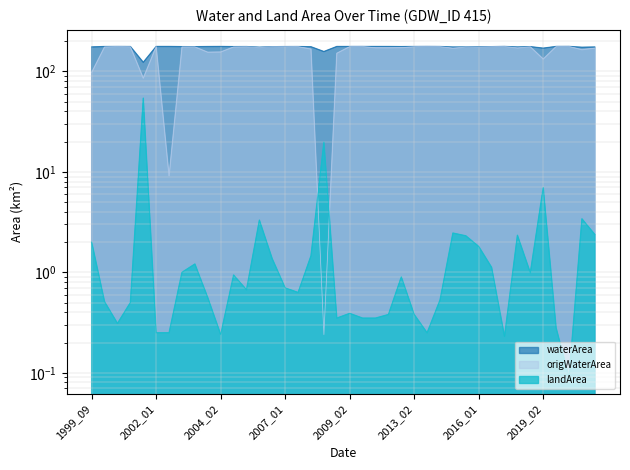

Reading left to right, list all the values displayed in this chart.

waterArea: 1999_09=175.5	2000_01=177.2	2000_02=177.4	2001_01=177.2	2001_02=123.4	2002_01=177.4	2002_02=177.4	2003_01=176.7	2003_02=176.5	2004_01=177.1	2004_02=177.4	2005_01=176.8	2005_02=177.0	2006_01=174.4	2006_02=176.3	2007_01=177.0	2007_02=177.1	2008_01=176.2	2008_02=157.9	2009_01=177.3	2009_02=177.3	2010_02=177.3	2011_01=177.3	2011_02=177.3	2012_02=176.8	2013_02=177.3	2014_01=177.4	2014_02=177.2	2015_02=175.2	2015_12=175.4	2016_01=175.9	2016_02=176.6	2017_02=177.5	2018_02=175.4	2019_01=176.7	2019_02=170.7	2020_01=177.4	2020_02=177.6	2021_01=174.3	2021_12=175.3
origWaterArea: 1999_09=97.9	2000_01=175.8	2000_02=177.0	2001_01=176.3	2001_02=85.8	2002_01=177.1	2002_02=9.1	2003_01=175.5	2003_02=175.7	2004_01=155.5	2004_02=156.4	2005_01=175.5	2005_02=176.2	2006_01=173.3	2006_02=176.2	2007_01=176.4	2007_02=176.8	2008_01=167.3	2008_02=0.2	2009_01=151.8	2009_02=177.0	2010_02=177.3	2011_01=172.3	2011_02=172.3	2012_02=172.8	2013_02=176.5	2014_01=177.4	2014_02=176.8	2015_02=170.6	2015_12=175.1	2016_01=174.8	2016_02=176.4	2017_02=177.4	2018_02=171.7	2019_01=176.2	2019_02=133.1	2020_01=177.2	2020_02=177.6	2021_01=164.9	2021_12=171.0
landArea: 1999_09=2.0	2000_01=0.5	2000_02=0.3	2001_01=0.5	2001_02=54.3	2002_01=0.2	2002_02=0.2	2003_01=1.0	2003_02=1.2	2004_01=0.6	2004_02=0.2	2005_01=0.9	2005_02=0.7	2006_01=3.3	2006_02=1.4	2007_01=0.7	2007_02=0.6	2008_01=1.5	2008_02=19.8	2009_01=0.3	2009_02=0.4	2010_02=0.3	2011_01=0.3	2011_02=0.4	2012_02=0.9	2013_02=0.4	2014_01=0.2	2014_02=0.5	2015_02=2.5	2015_12=2.3	2016_01=1.8	2016_02=1.1	2017_02=0.2	2018_02=2.3	2019_01=1.0	2019_02=7.0	2020_01=0.3	2020_02=0.1	2021_01=3.4	2021_12=2.4